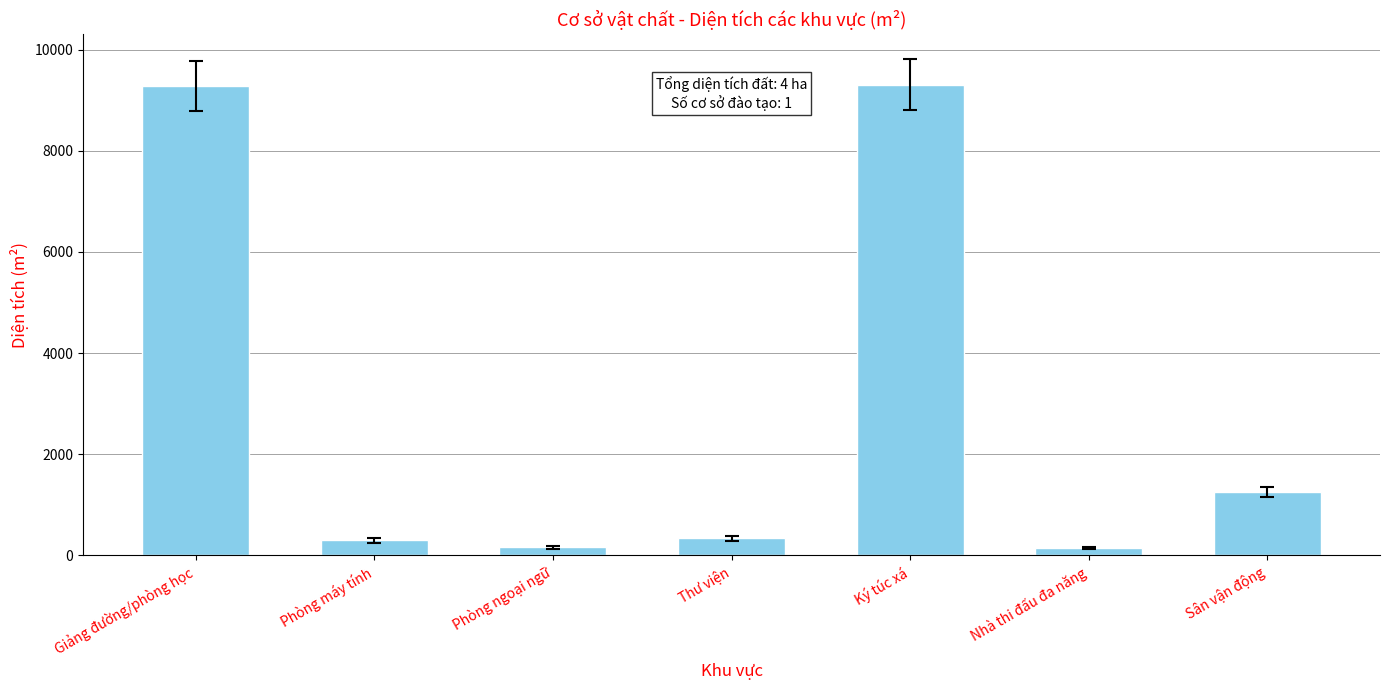

Is it true that the value at Ký túc xá is 9308?

True